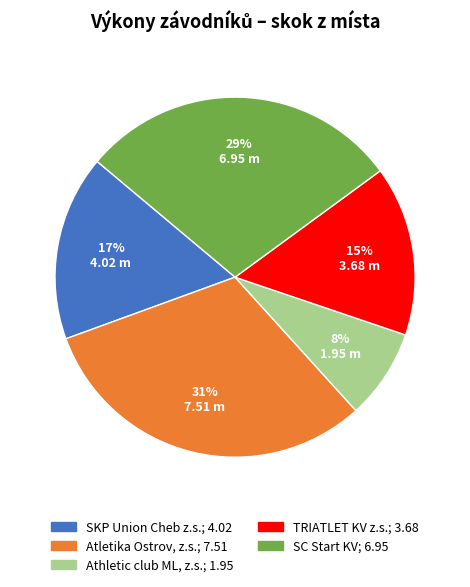

To the nearest percent, what is the difference between the largest and smallest slice percentages?

23%